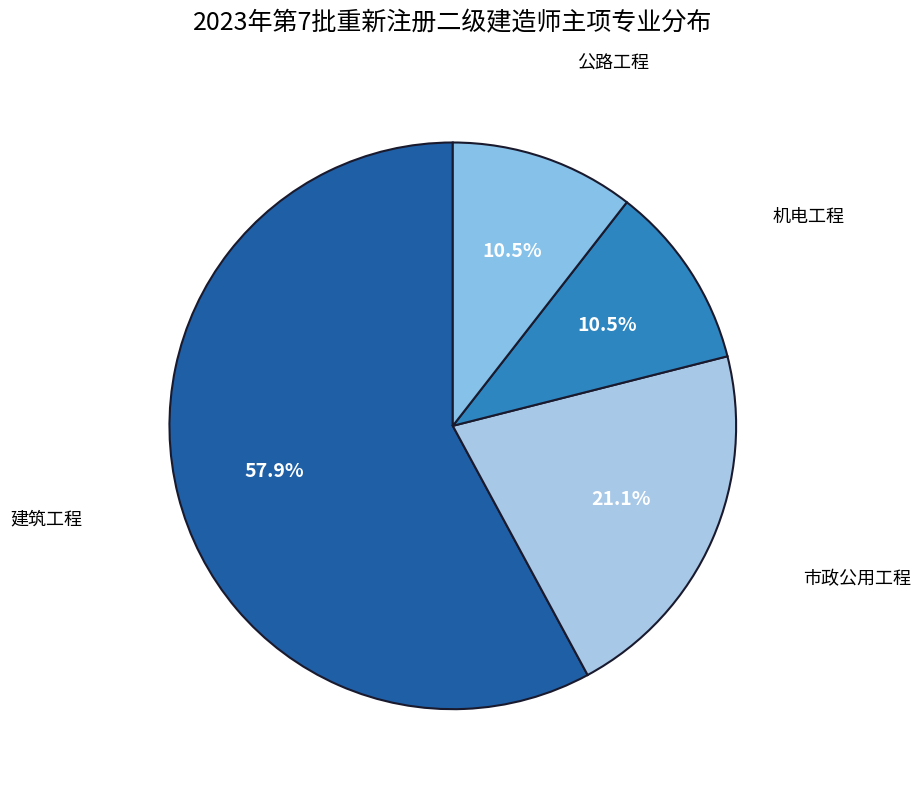

What is the majority slice?

建筑工程